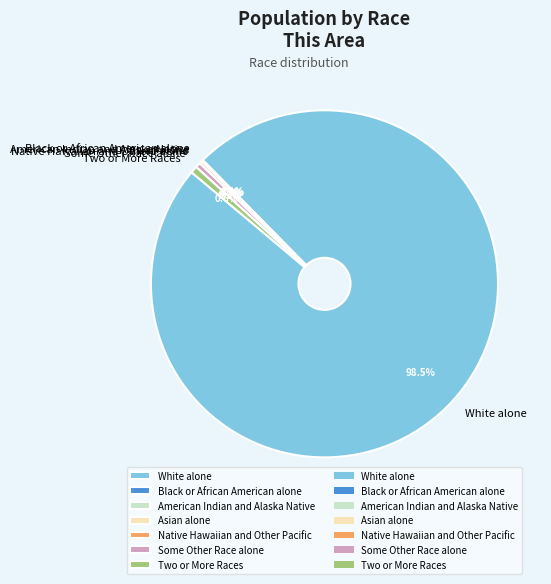

True or false: White alone accounts for 90% of the total.

False